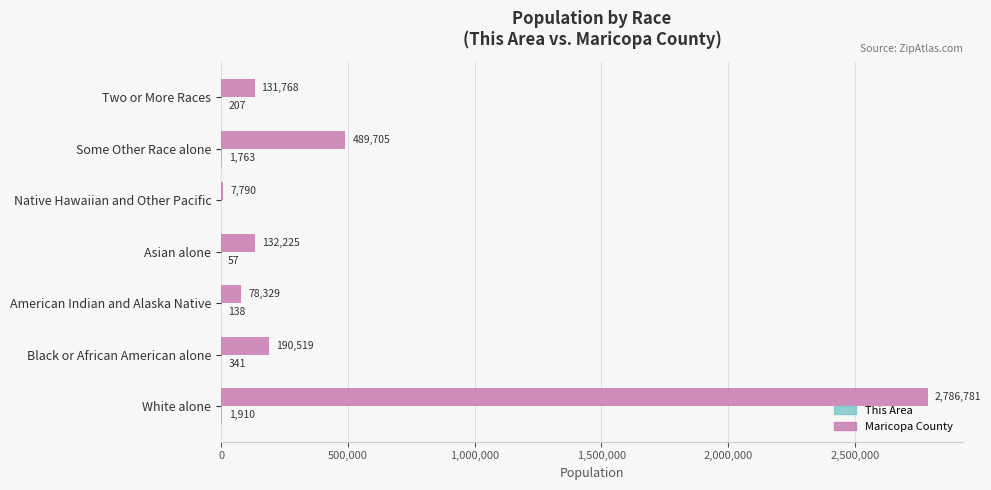

What is the greatest value displayed?

2786781